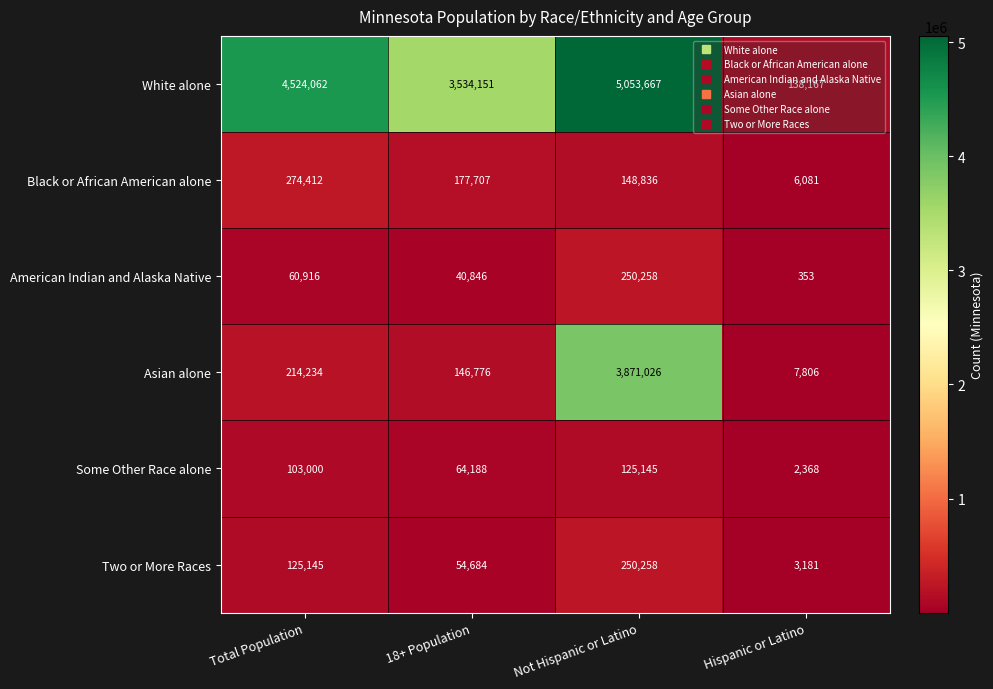

What is the difference between the maximum and second lowest values in the Asian alone series?

3724250